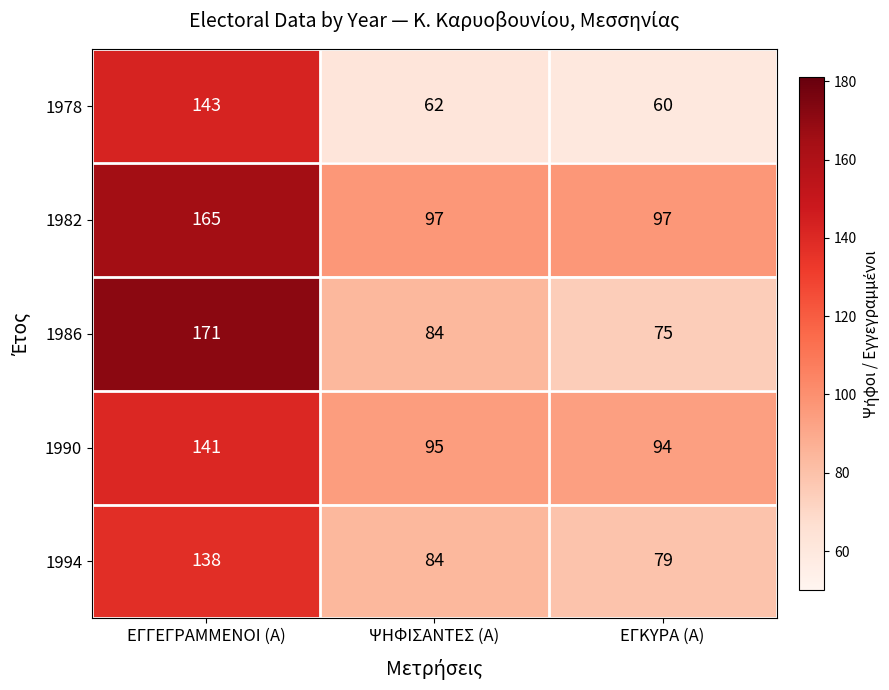

List the series in order of their peak value, highest first.

1986, 1982, 1978, 1990, 1994